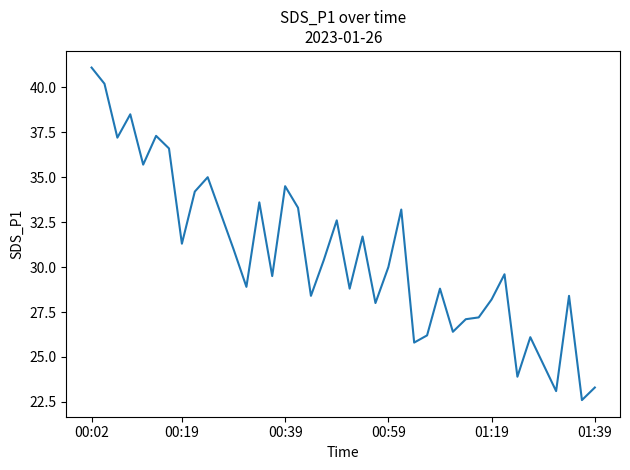

What is the difference between the second highest and second lowest values?

17.1